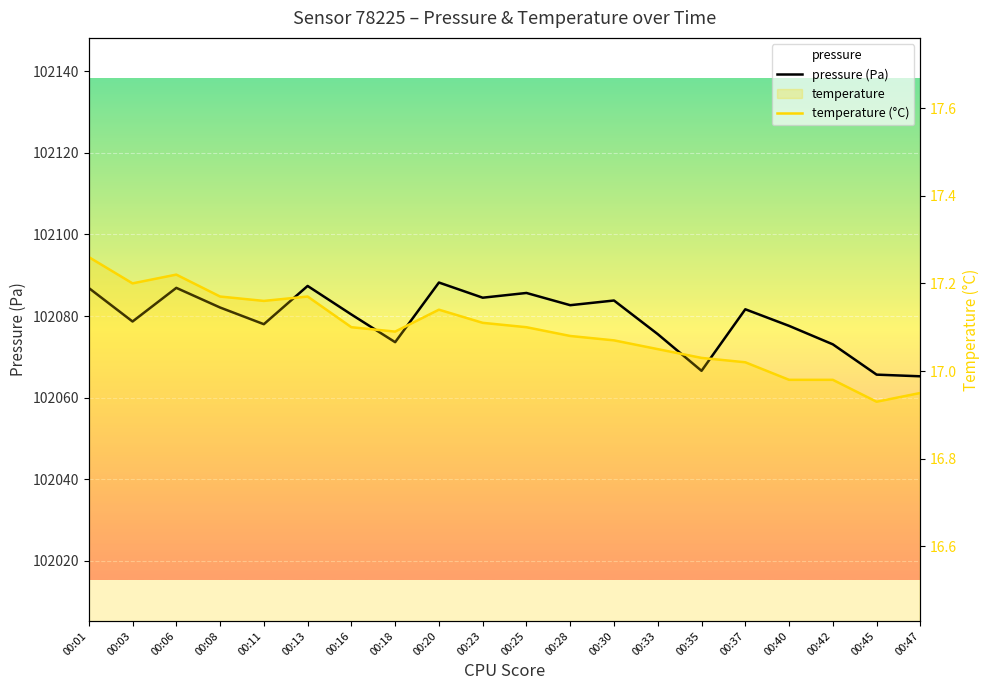

Which series has the largest range (max minus min)?

pressure (Pa)